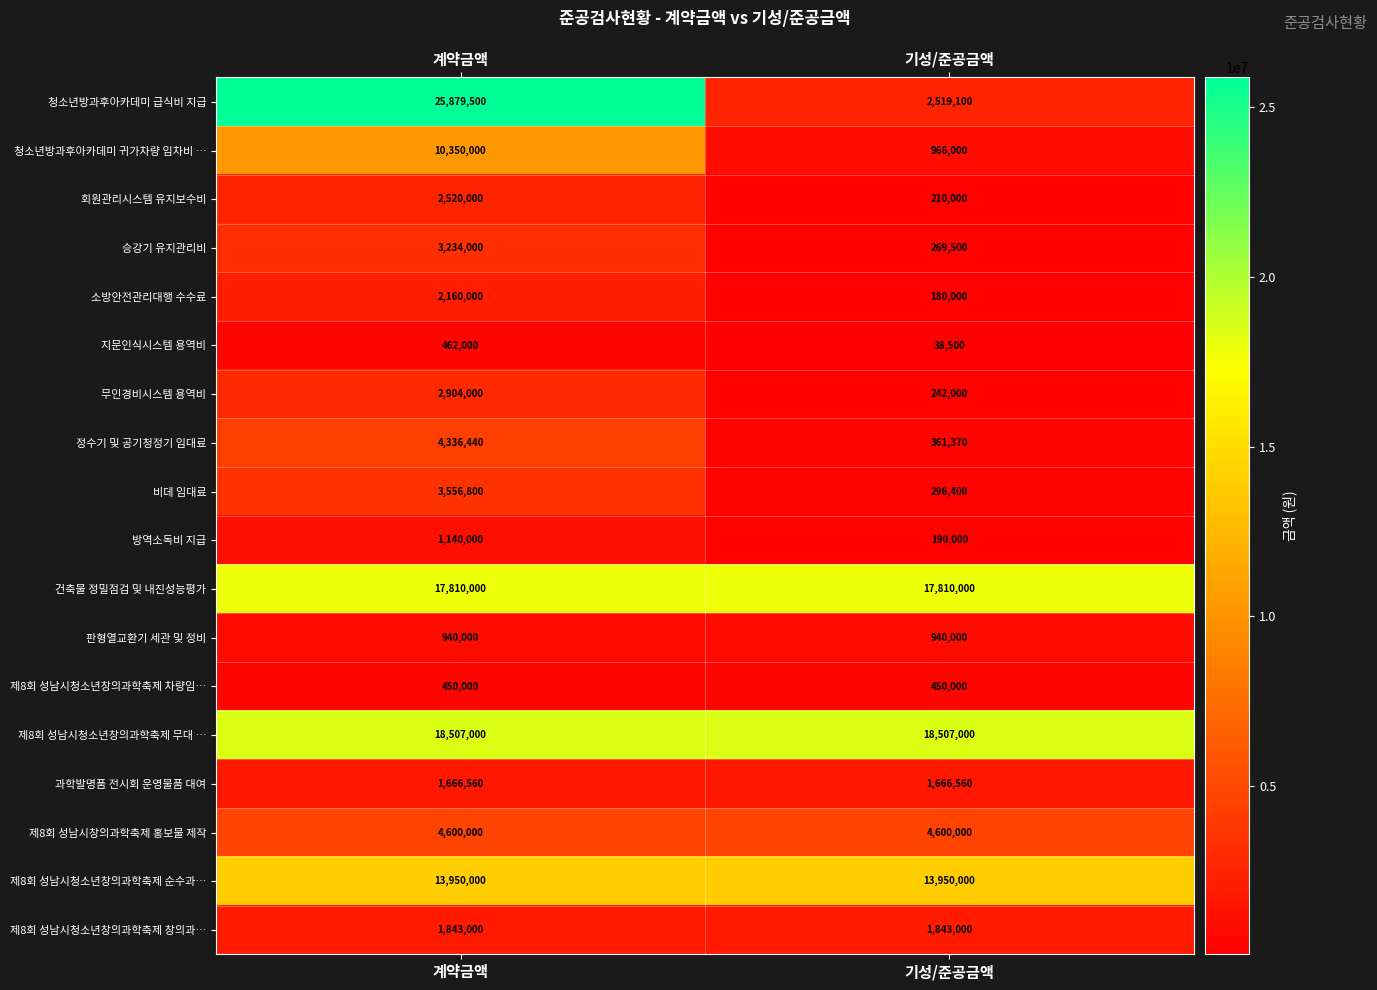

What is the sum of the 정수기 및 공기청정기 임대료 values at 기성/준공금액 and 계약금액?

4697810